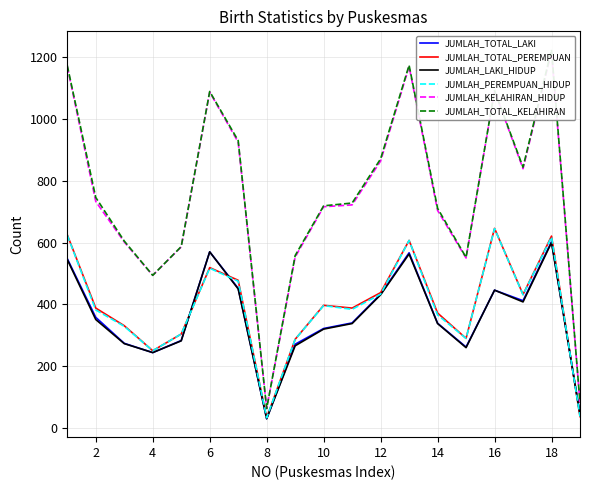

How many lines are shown in the chart?

6